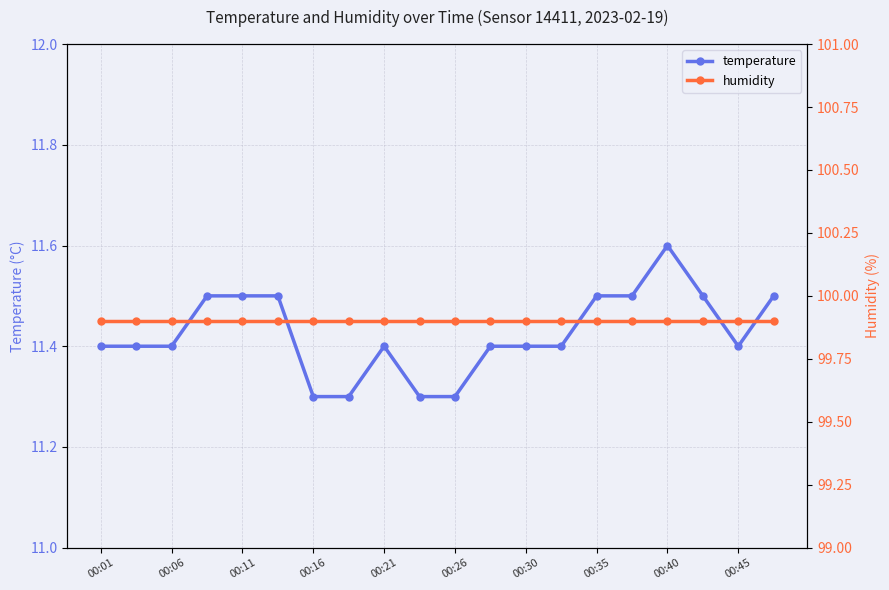

True or false: temperature and humidity cross at least once.

False